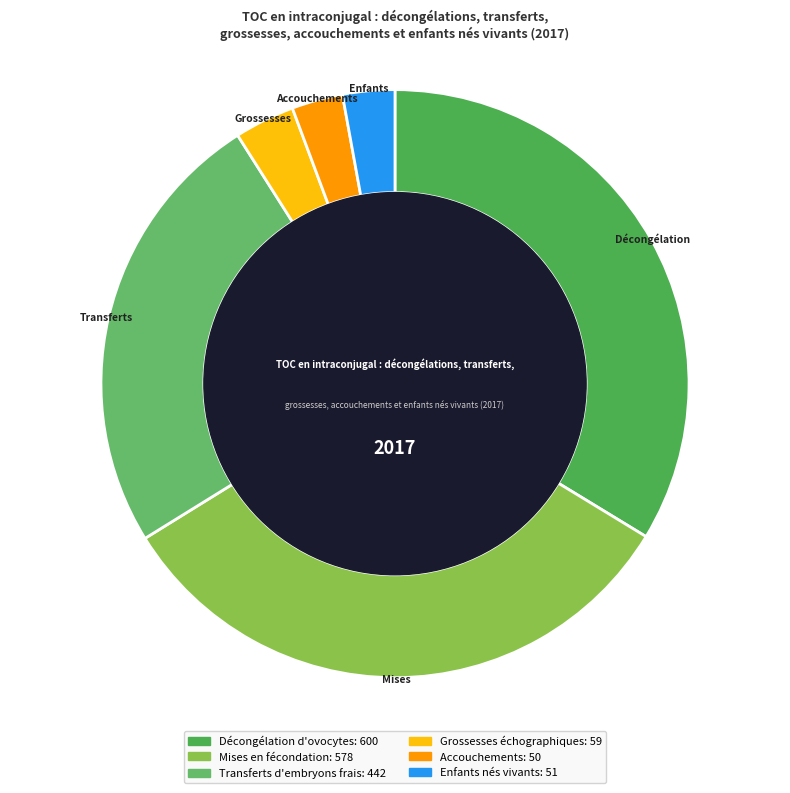

Is there any slice that represents more than half of the pie?

No